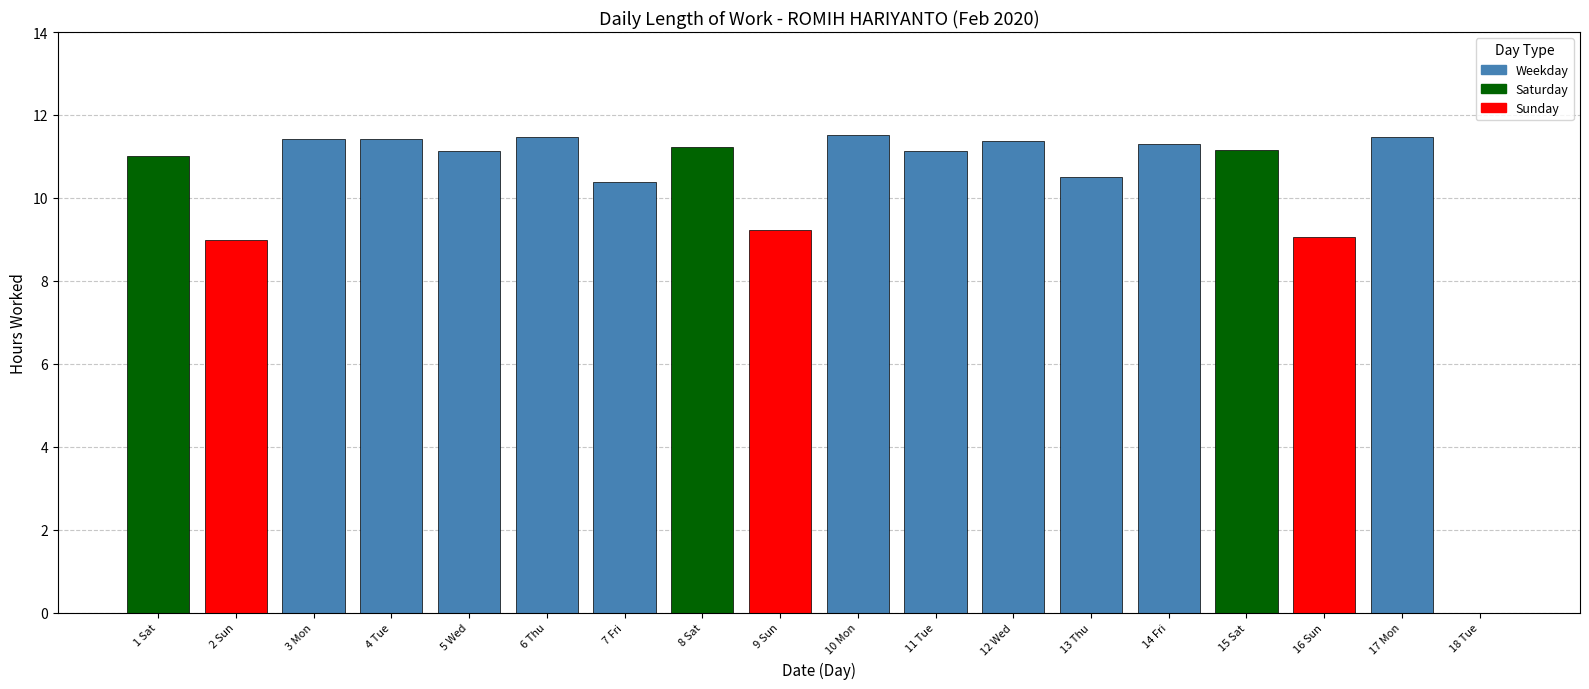

Is it true that the value at 13 Thu is 6.4?

False